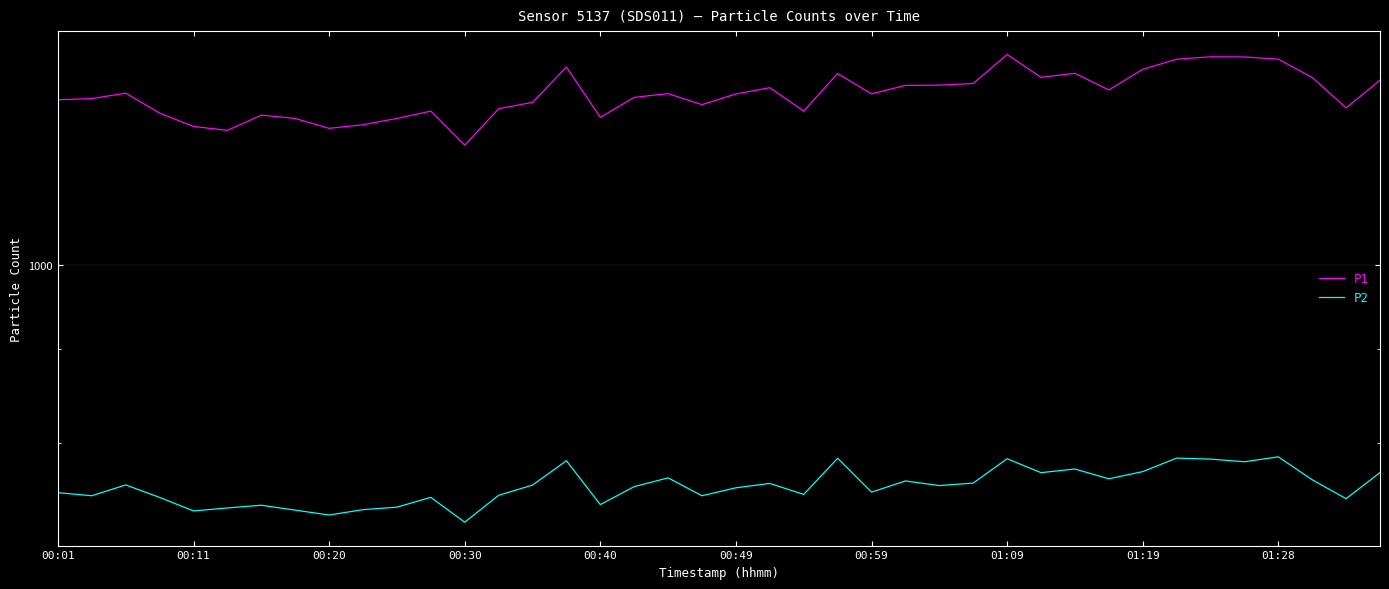

What are all the series names shown in the legend?

P1, P2